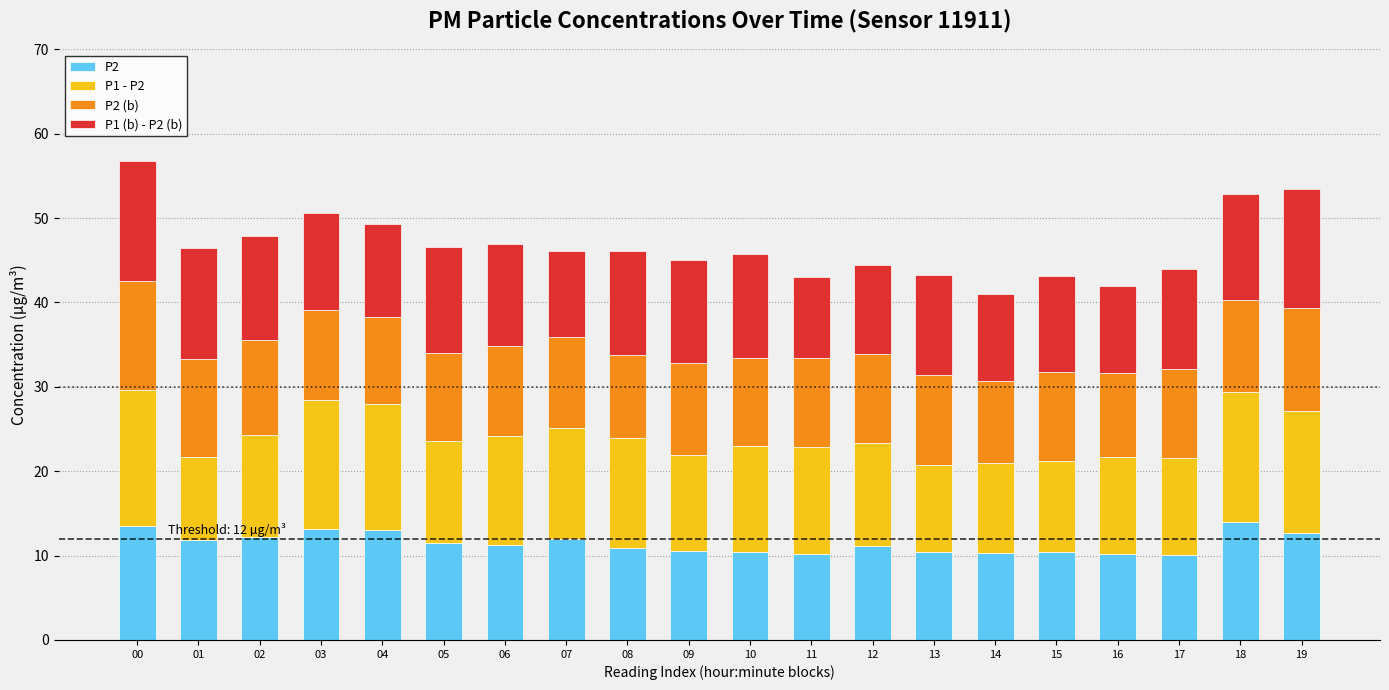

What is the difference between the P2 values at 09 and 16?

0.5